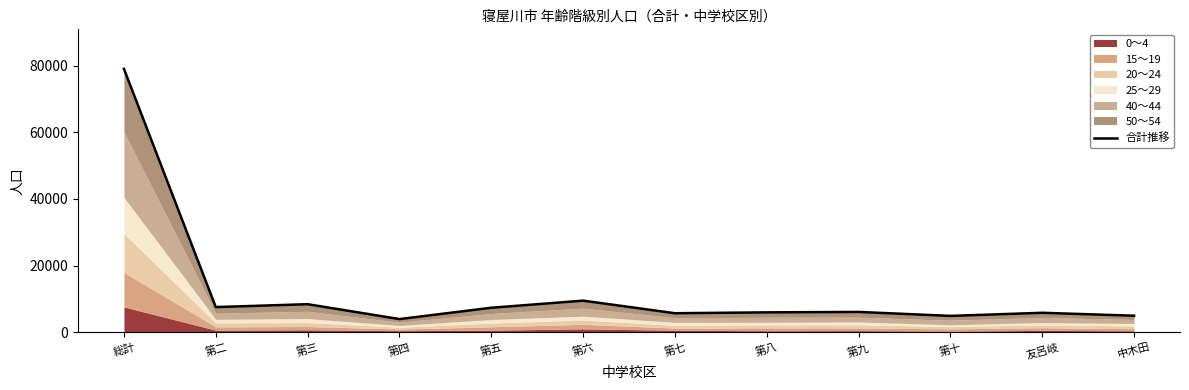

How many lines are shown in the chart?

1